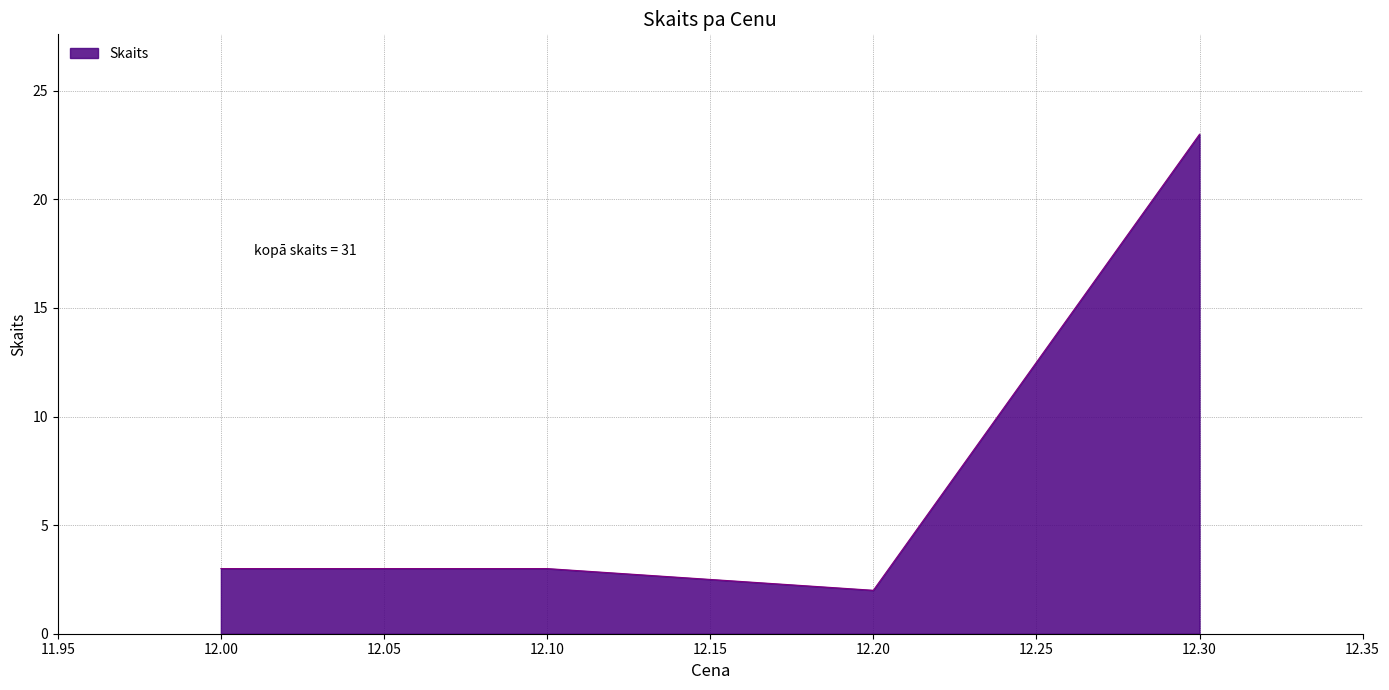

How many interior local valleys (lower than both neighbors) does the data have?

1